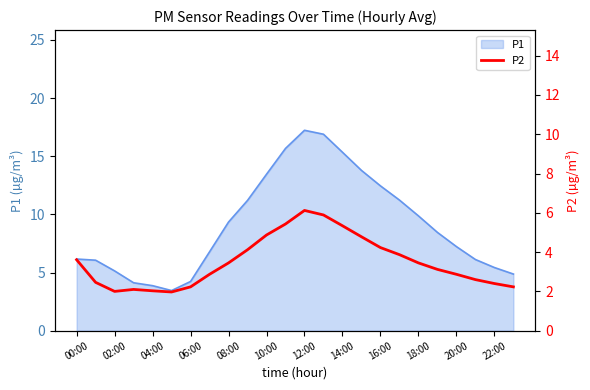

What is the smallest value displayed?

2.0